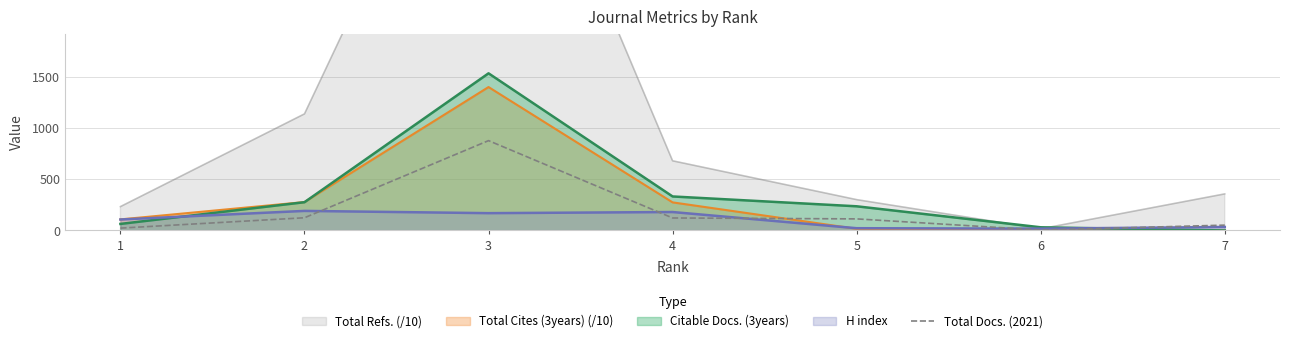

At which label does the data first exceed 113?

2